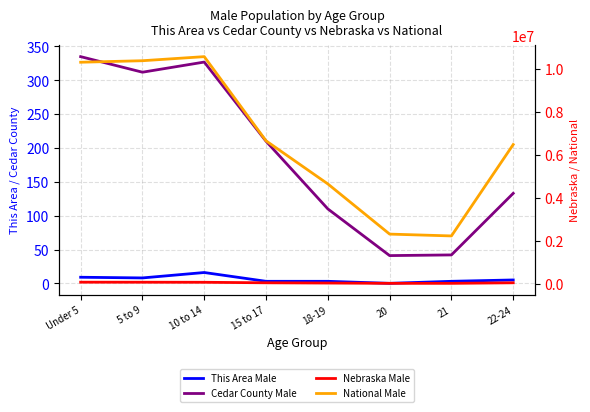

What is the difference between the maximum and minimum values in the Nebraska Male series?

54403